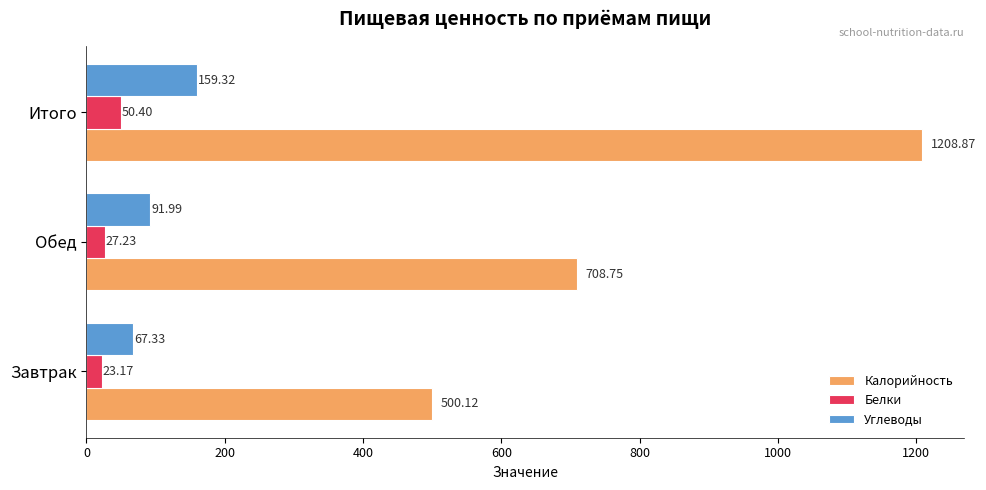

Rank the categories by Калорийность value from highest to lowest.

Итого, Обед, Завтрак